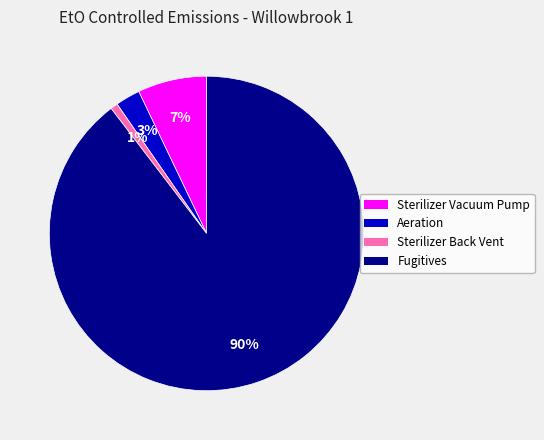

Count the number of slices in the pie.

4